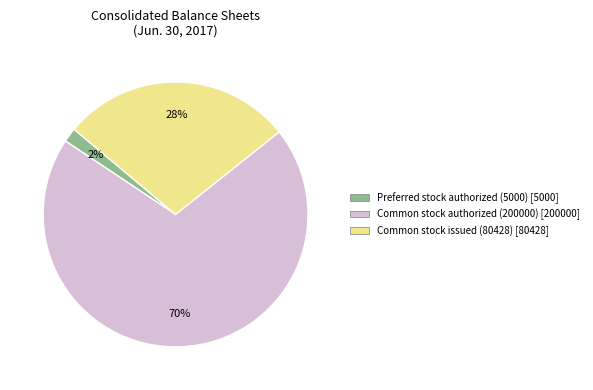

To the nearest percent, what is the difference between the largest and smallest slice percentages?

68%